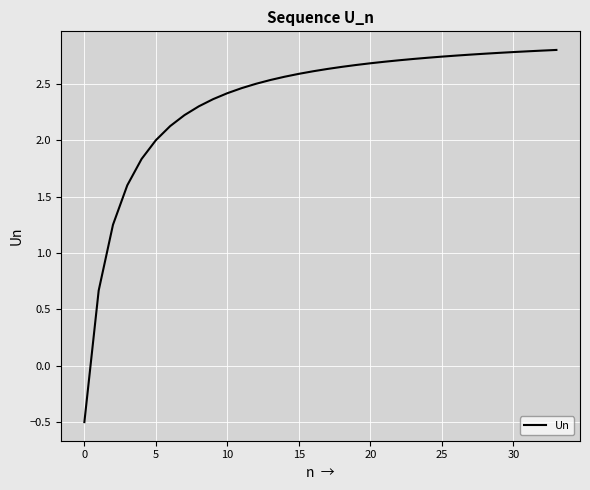

Does the chart display data point markers on the line(s)?

No